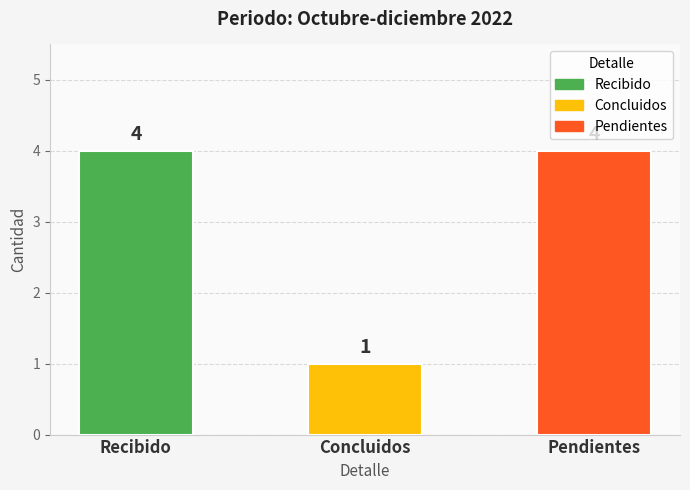

Count the values in the range 1 to 4.

3